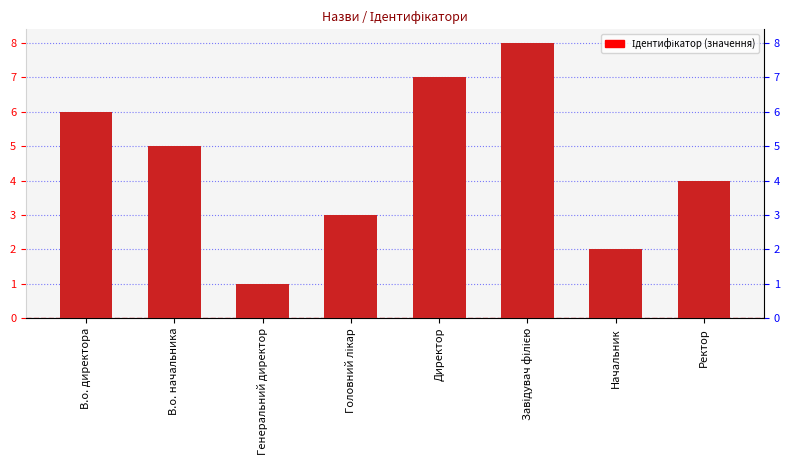

Does the chart contain stacked bars?

No